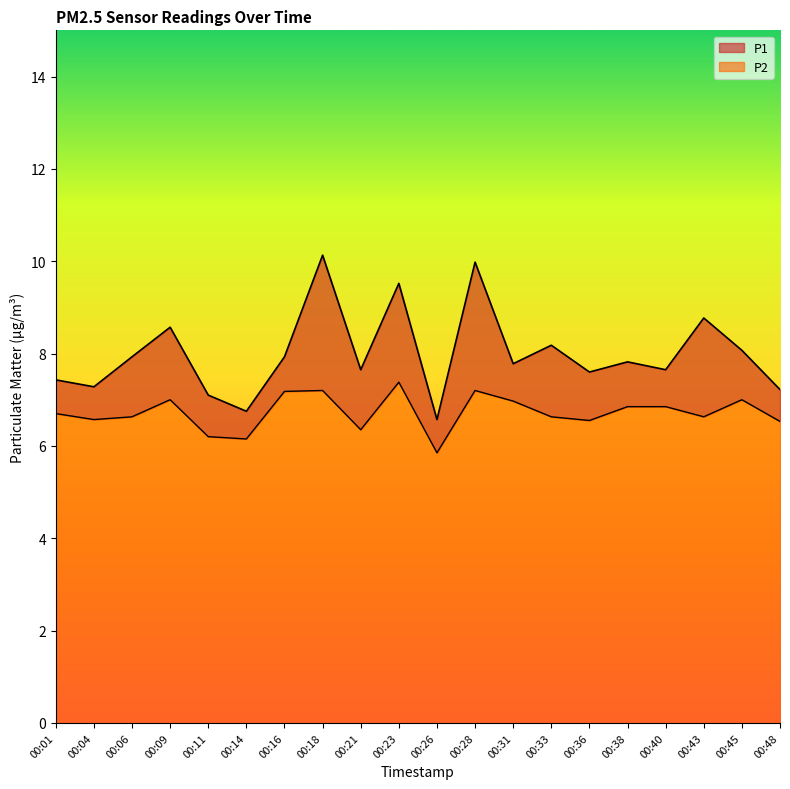

Reading right to left, what are all the values shown in this chart?

P1: 7.2	8.1	8.8	7.7	7.8	7.6	8.2	7.8	10.0	6.6	9.5	7.7	10.1	7.9	6.8	7.1	8.6	7.9	7.3	7.4
P2: 6.5	7.0	6.6	6.8	6.8	6.5	6.6	7.0	7.2	5.8	7.4	6.3	7.2	7.2	6.2	6.2	7.0	6.6	6.6	6.7